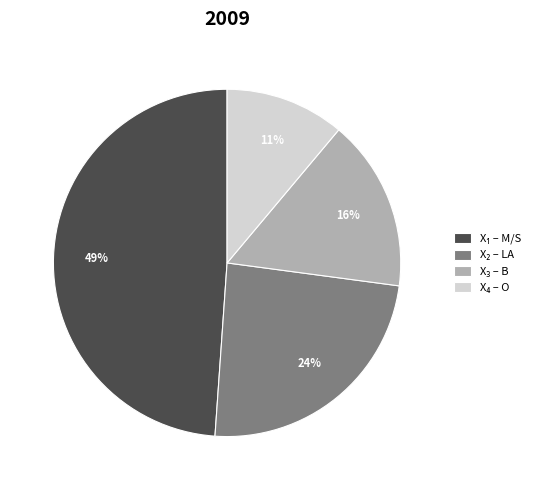

To the nearest percent, what is the difference between the largest and smallest slice percentages?

38%